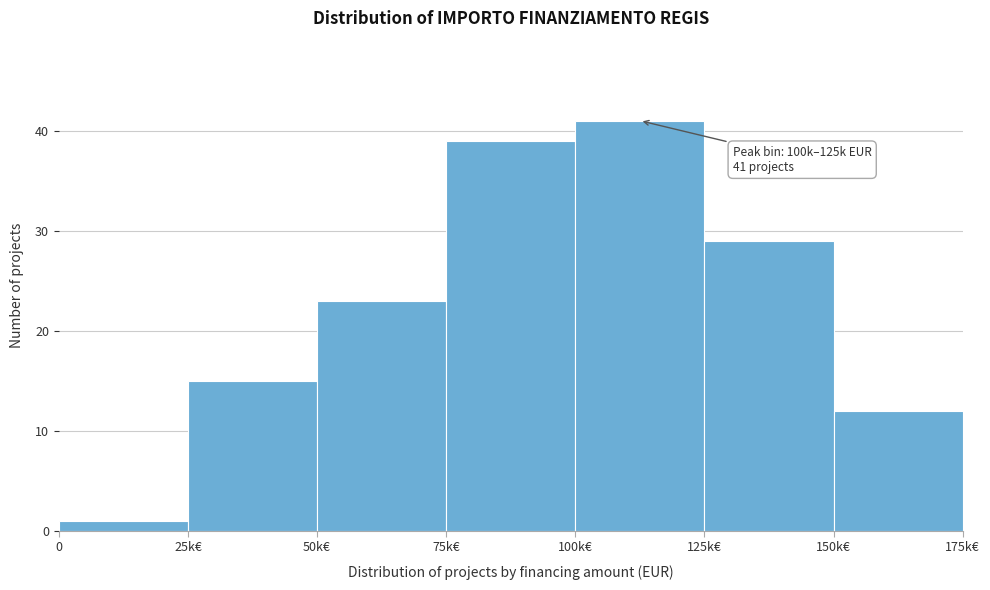

Reading right to left, what are all the values shown in this chart?

150k€=12	125k€=29	100k€=41	75k€=39	50k€=23	25k€=15	0=1